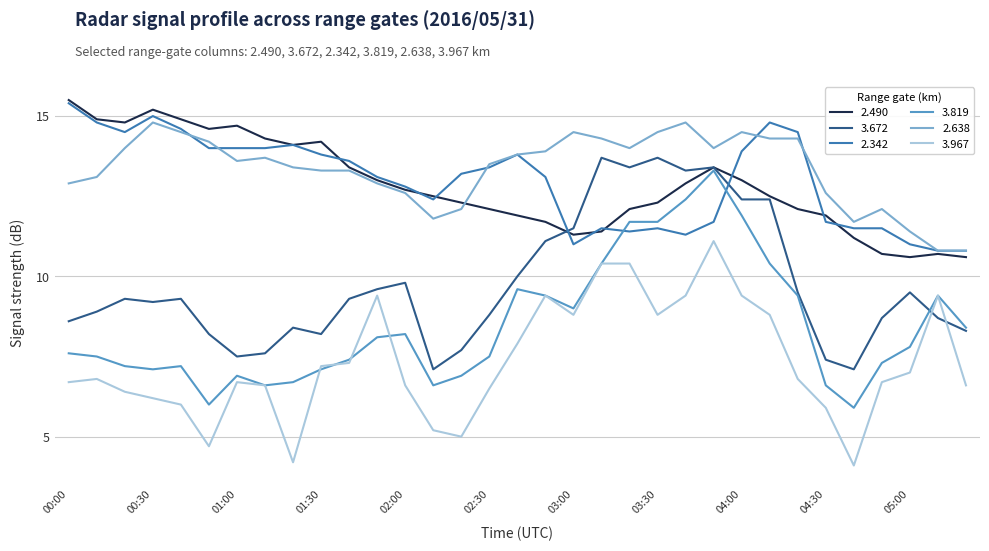

True or false: 2.342 and 3.672 intersect in this chart.

True